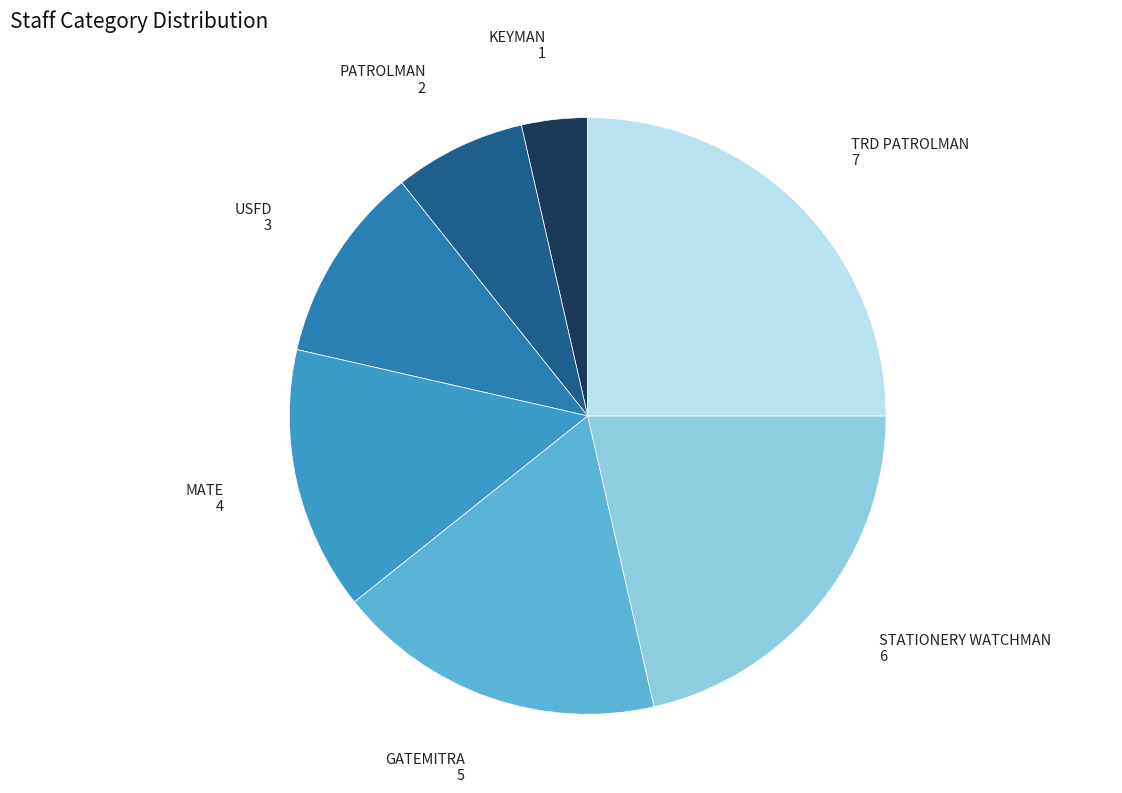

Do USFD and TRD PATROLMAN together represent more than half of the pie?

No